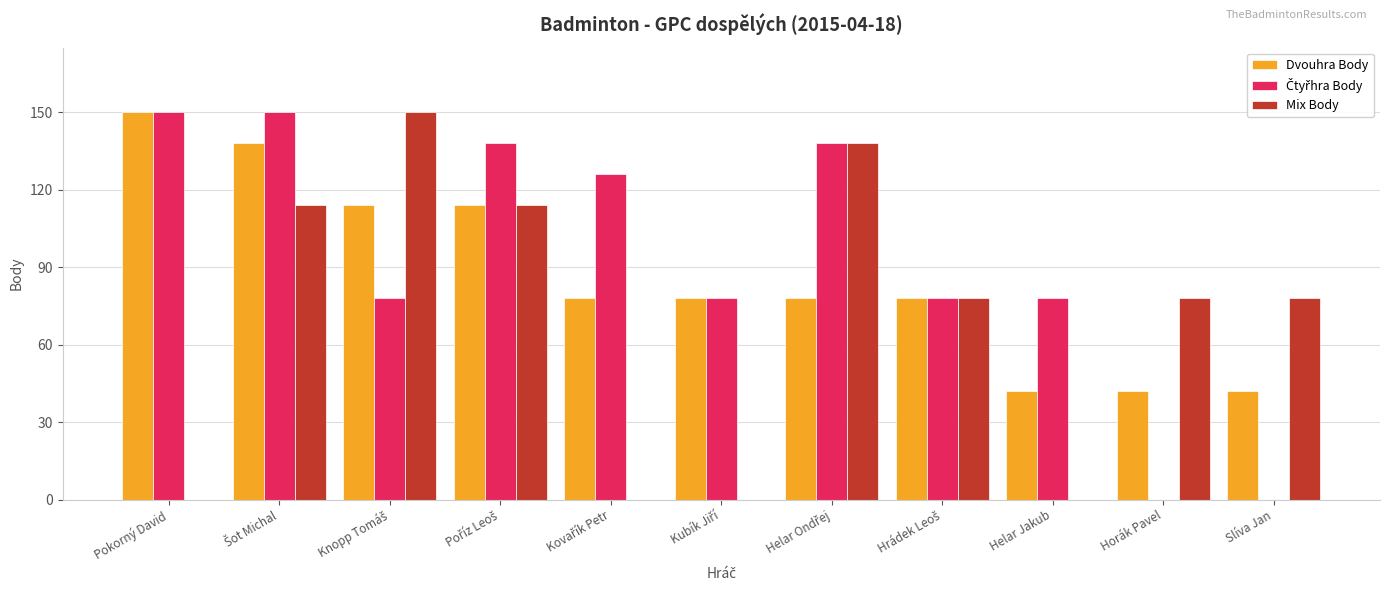

Are the bars horizontal?

No